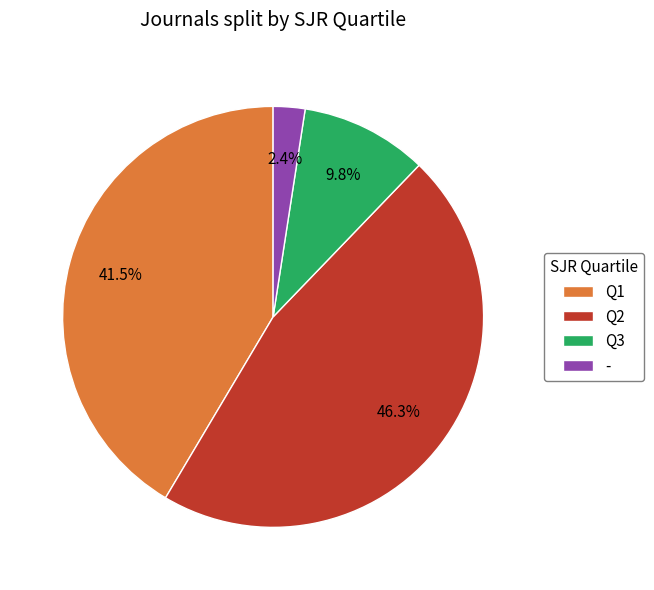

What is the total percentage of - and Q1?

43.9%